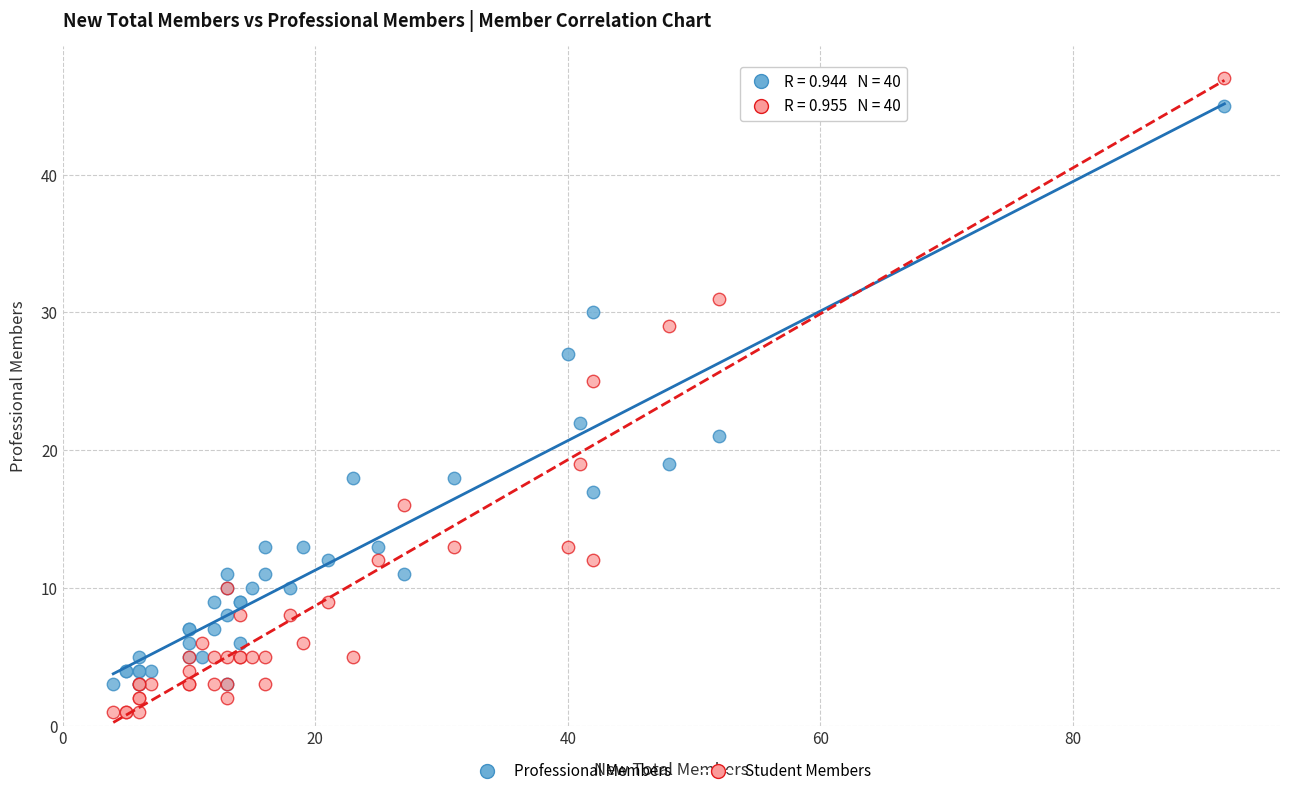

Which series reaches the maximum Y coordinate?

Student Members